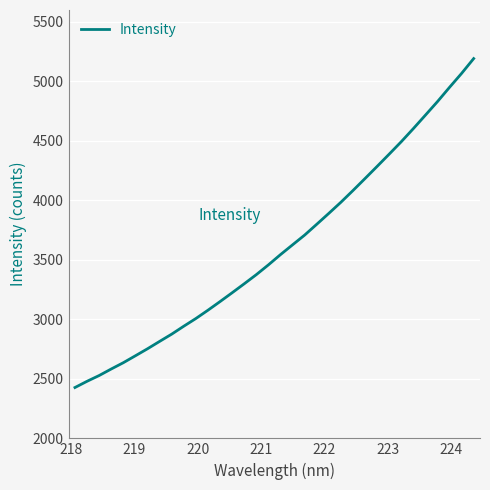

How many series are shown in this chart?

1